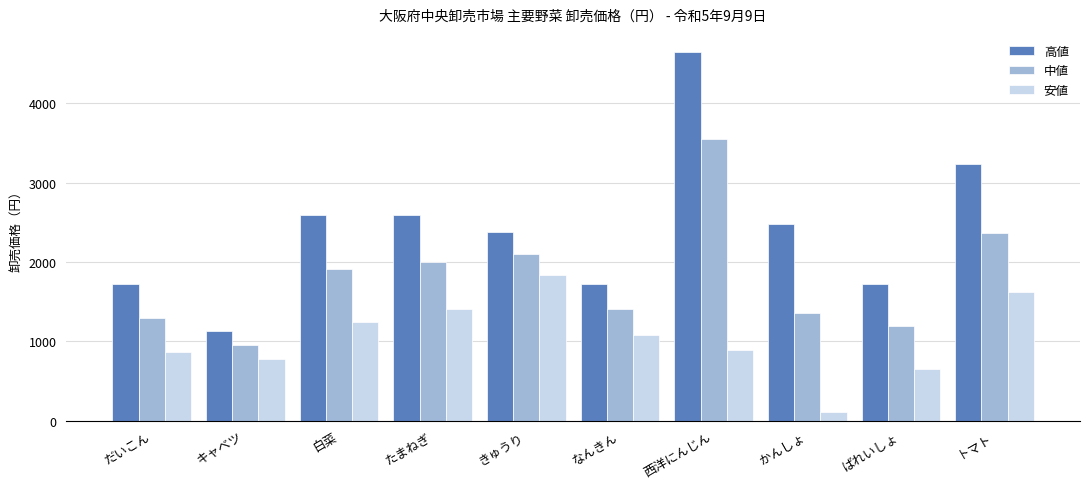

List the series in order of their peak value, highest first.

高値, 中値, 安値